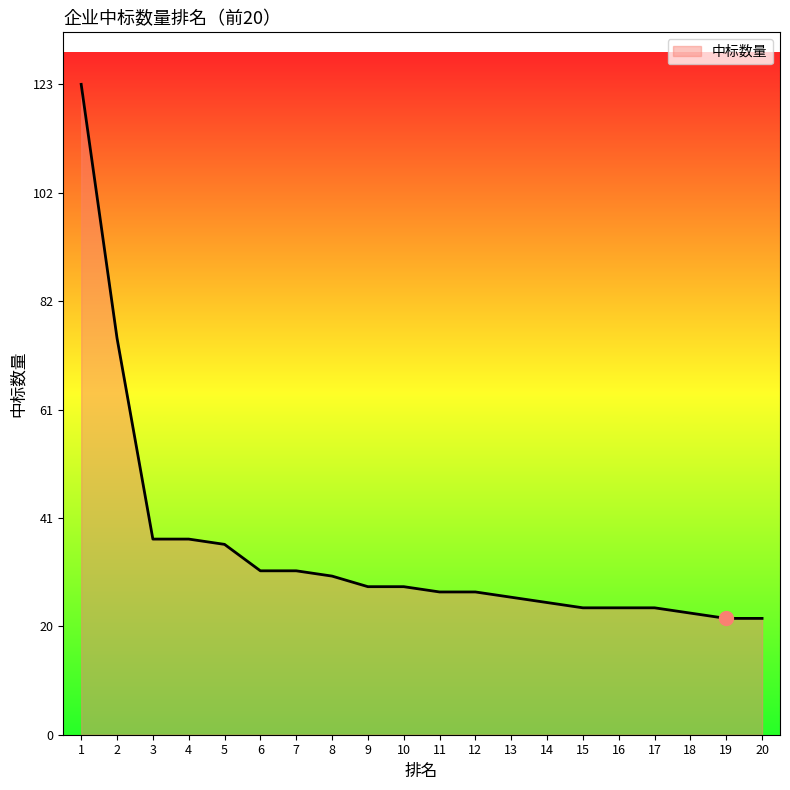

What is the greatest value displayed?

123